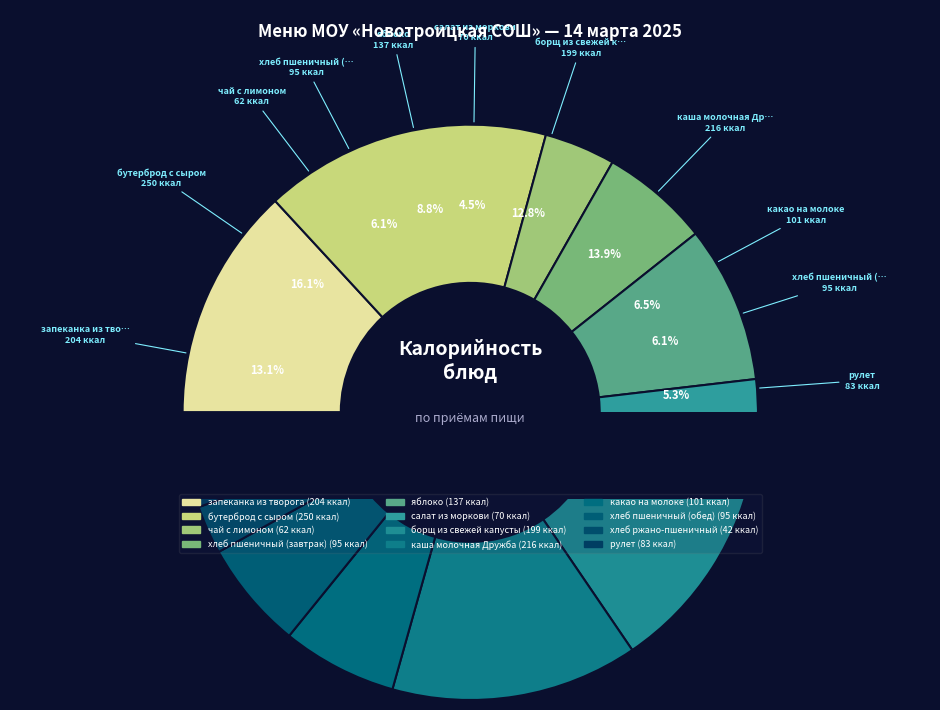

The яблоко slice represents 9% of the pie. True or false?

True